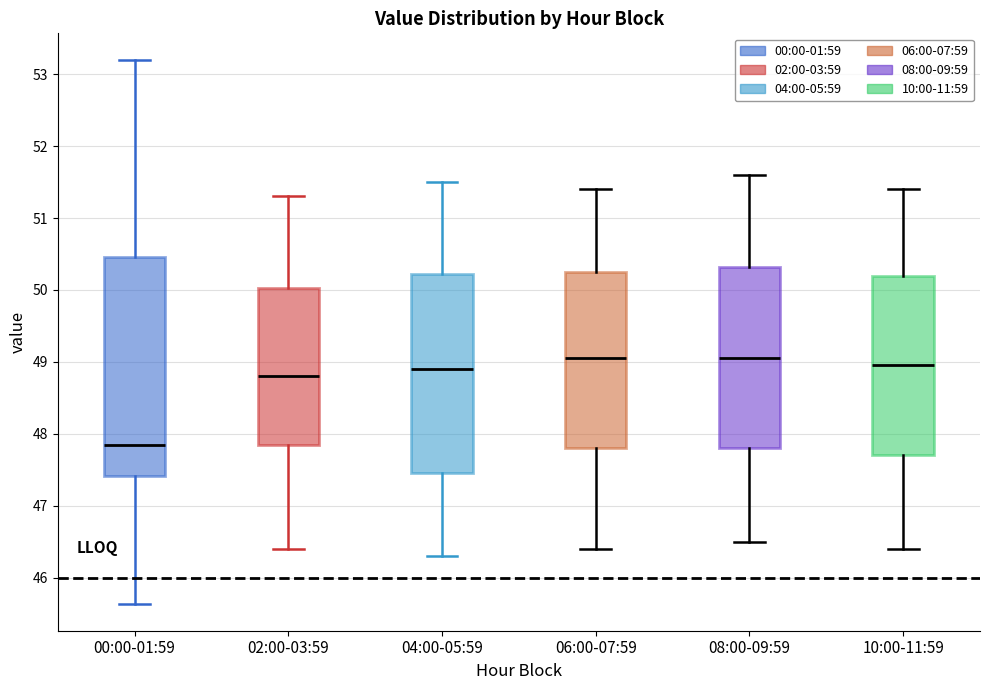

Which box is the tallest, from its lower edge to its upper edge?

00:00-01:59